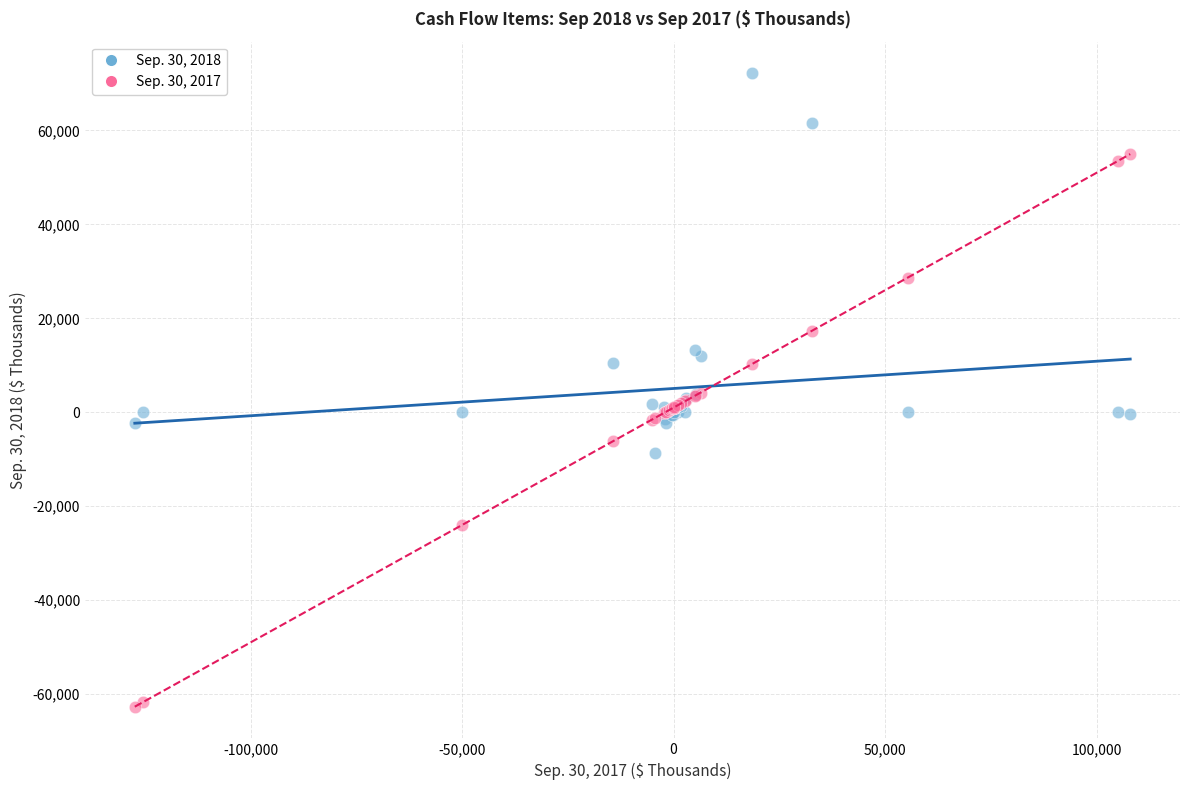

Which series contains the lowest Y value?

Sep. 30, 2017